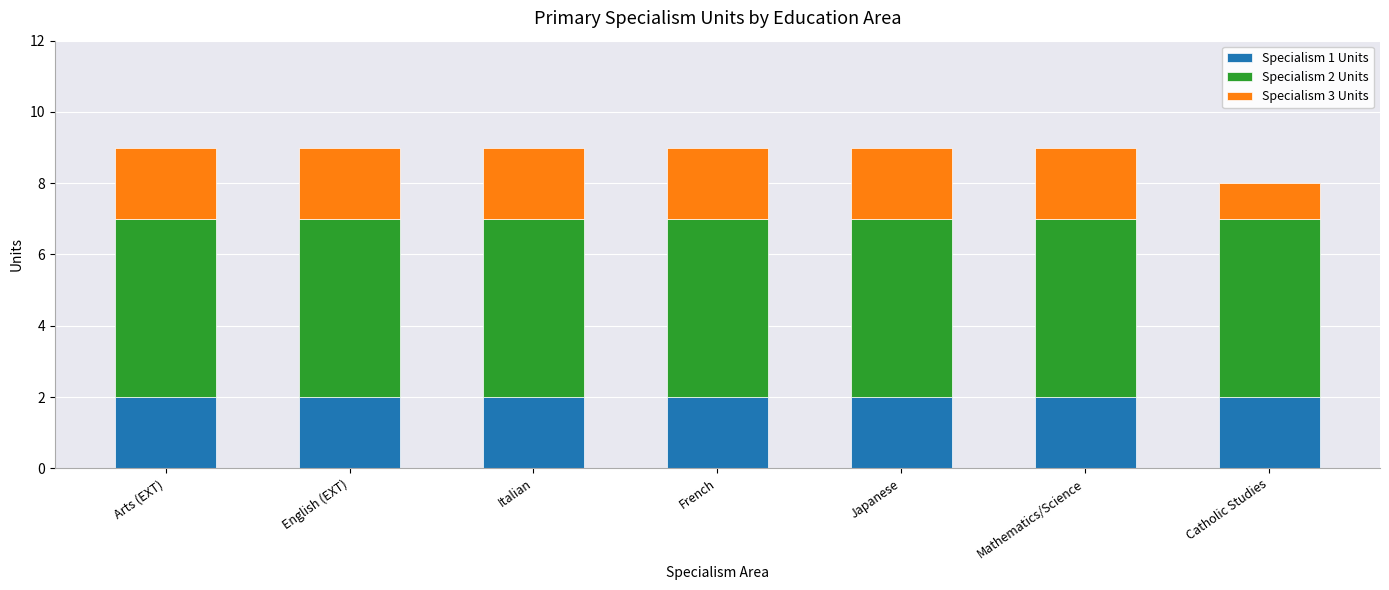

What are all the series names shown in the legend?

Specialism 1 Units, Specialism 2 Units, Specialism 3 Units